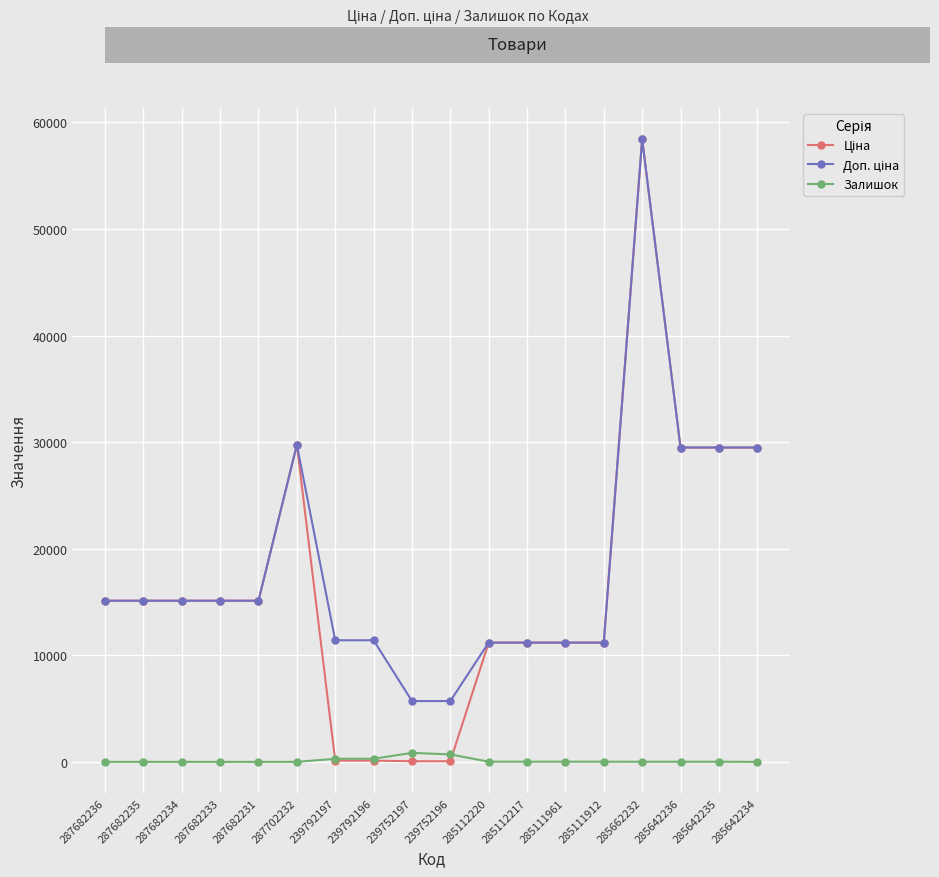

What is the label of the 5th point from the left?

287682231